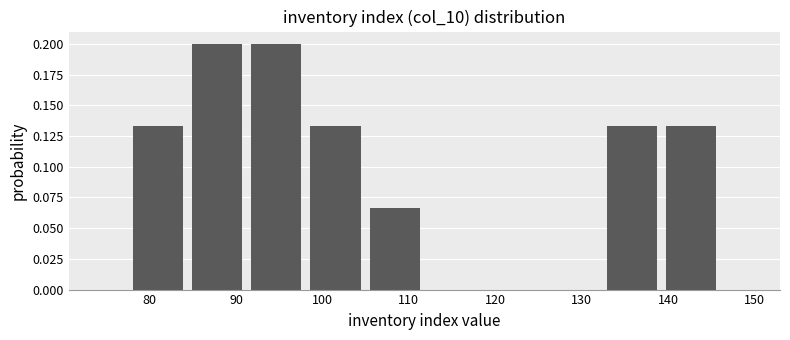

What is the height of the bar covering 139 to 146 on the x-axis? Neither the bar edges nor the heights are printed on the chart, so give them approximately, as read against the axes.

0.135